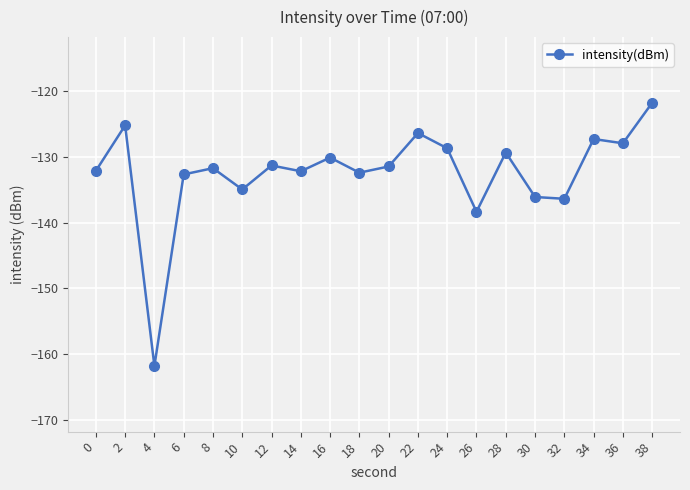

Does the chart have visible grid lines?

Yes